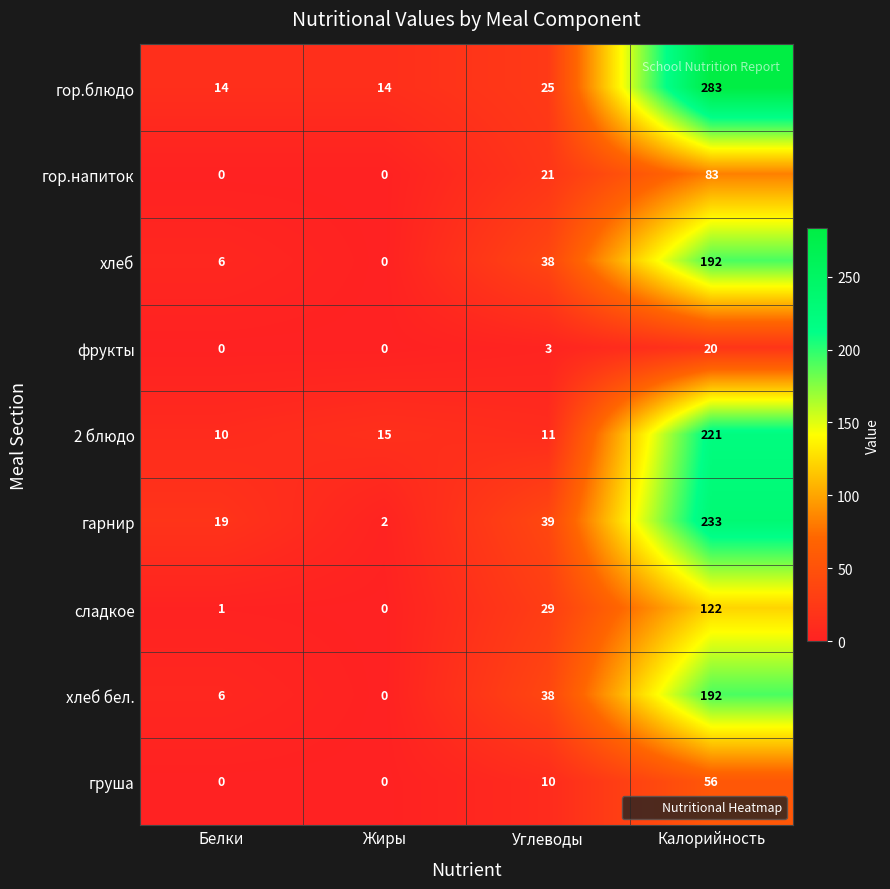

Which series has the largest range (max minus min)?

гор.блюдо